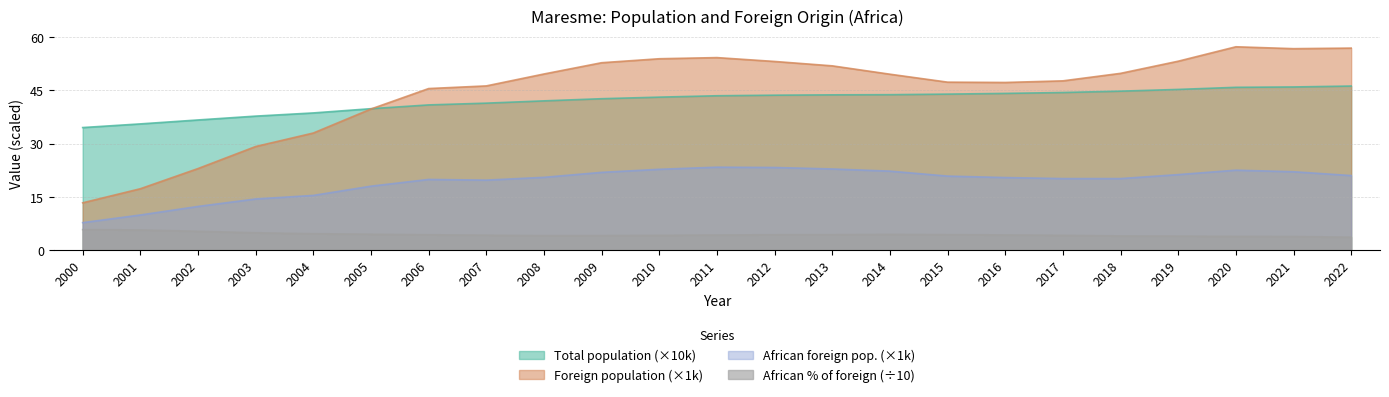

Between which two adjacent categories do Total population and Foreign population first intersect?

2005 and 2006